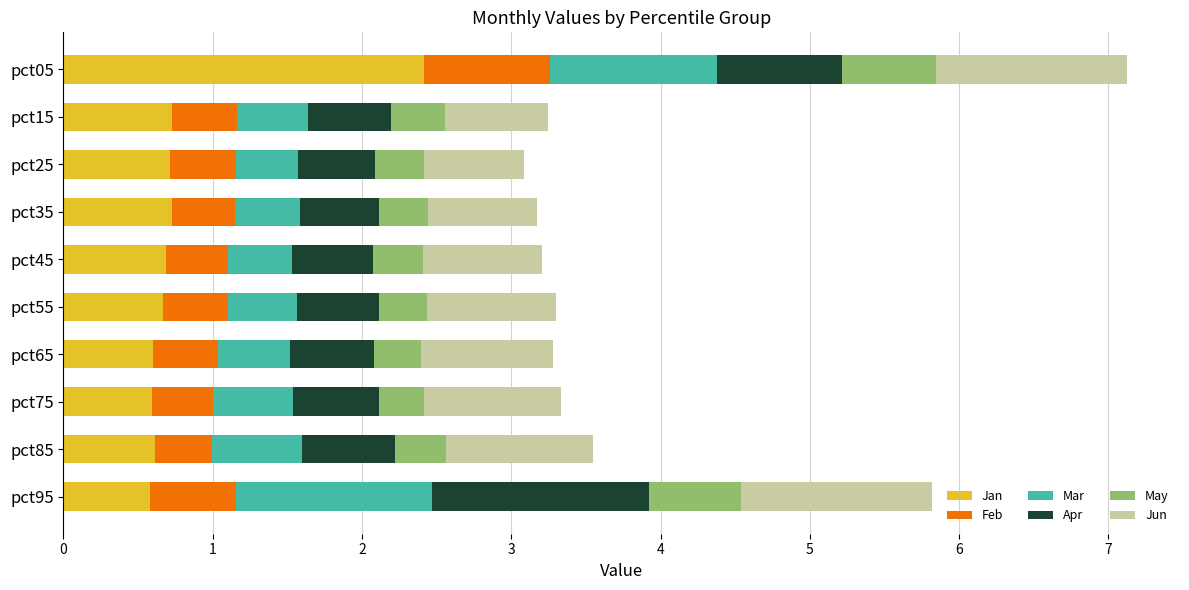

The value of Jan at pct75 is 0.6. True or false?

True